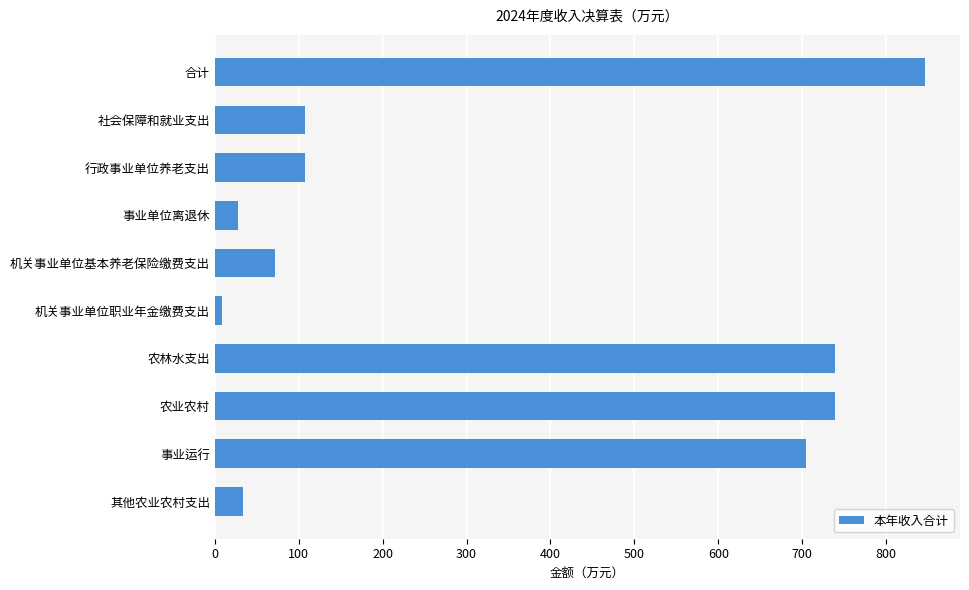

What is the label of the 2nd bar from the top?

社会保障和就业支出